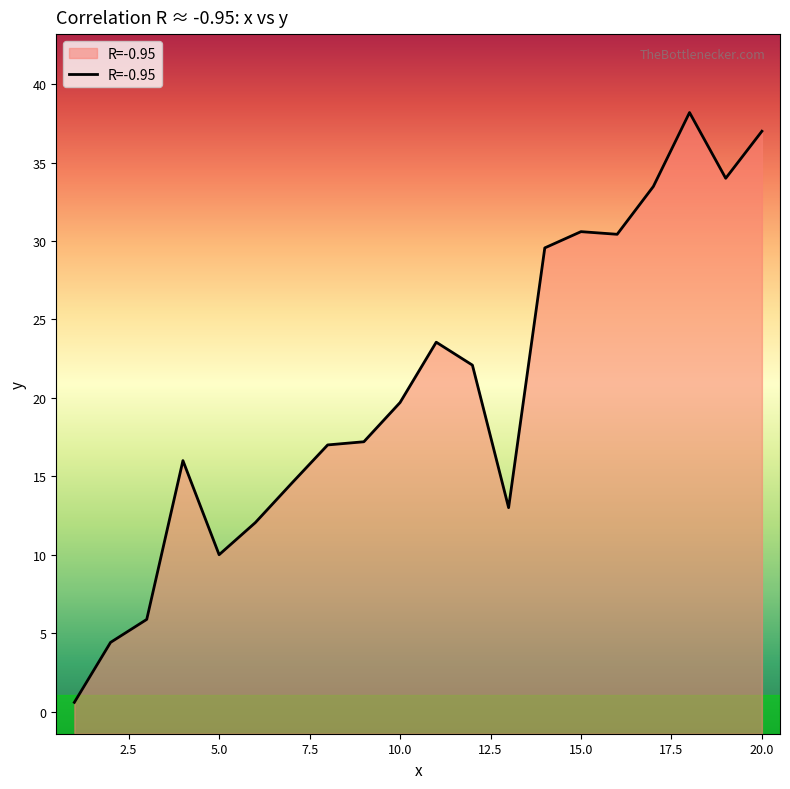

What is the value of the 7th point from the left?

14.5